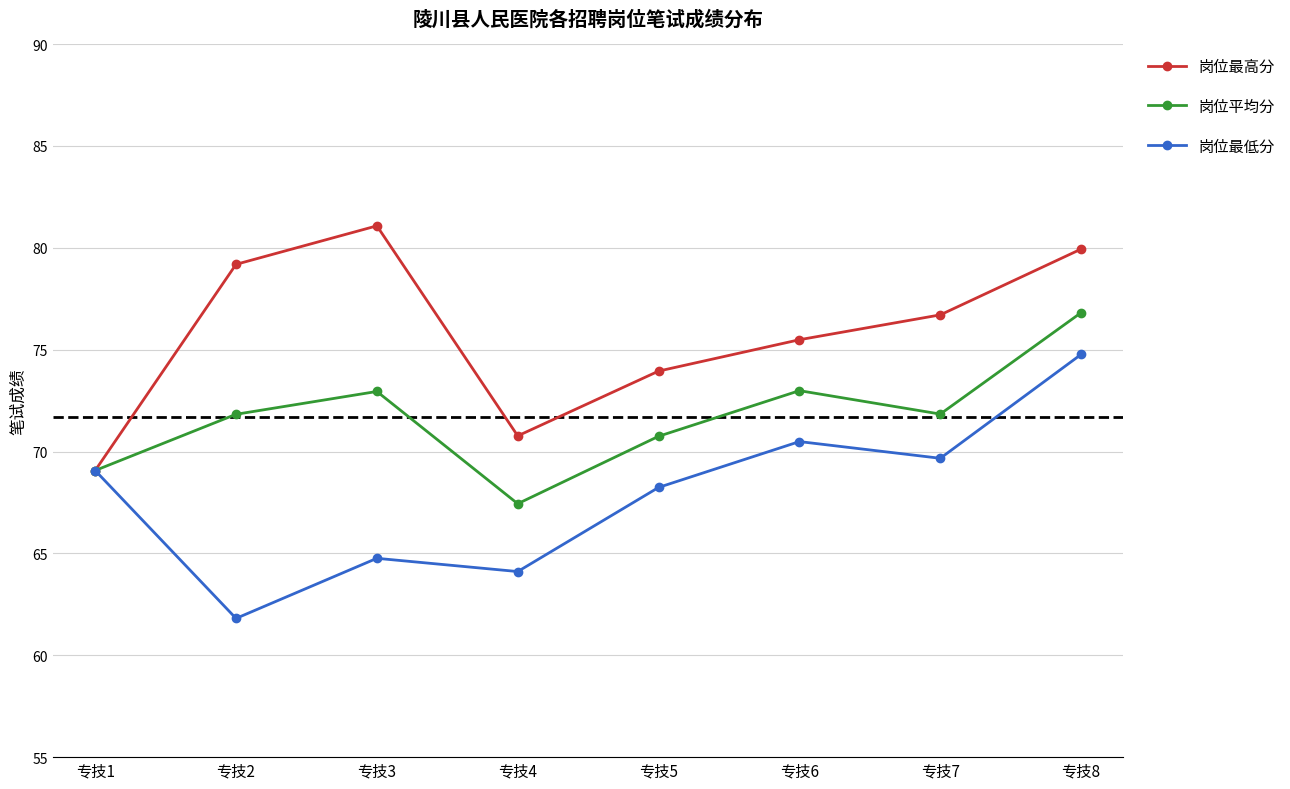

Is it true that 岗位最高分 equals 81.1 at 专技3?

True